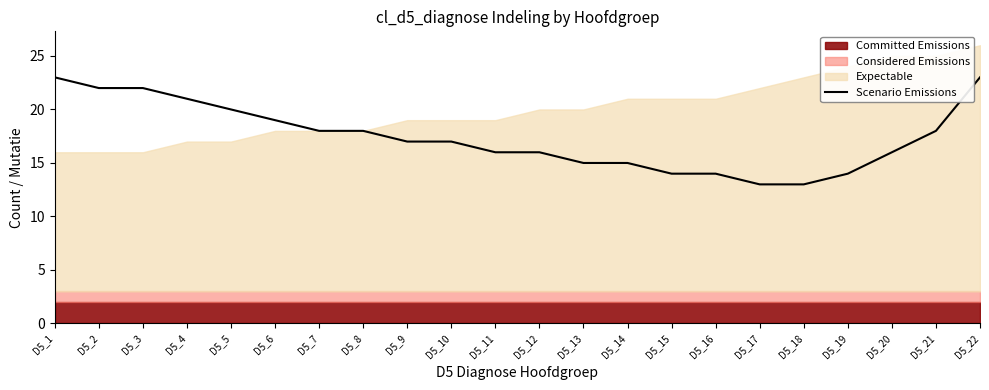

Reading right to left, list all the values displayed in this chart.

23	18	16	14	13	13	14	14	15	15	16	16	17	17	18	18	19	20	21	22	22	23